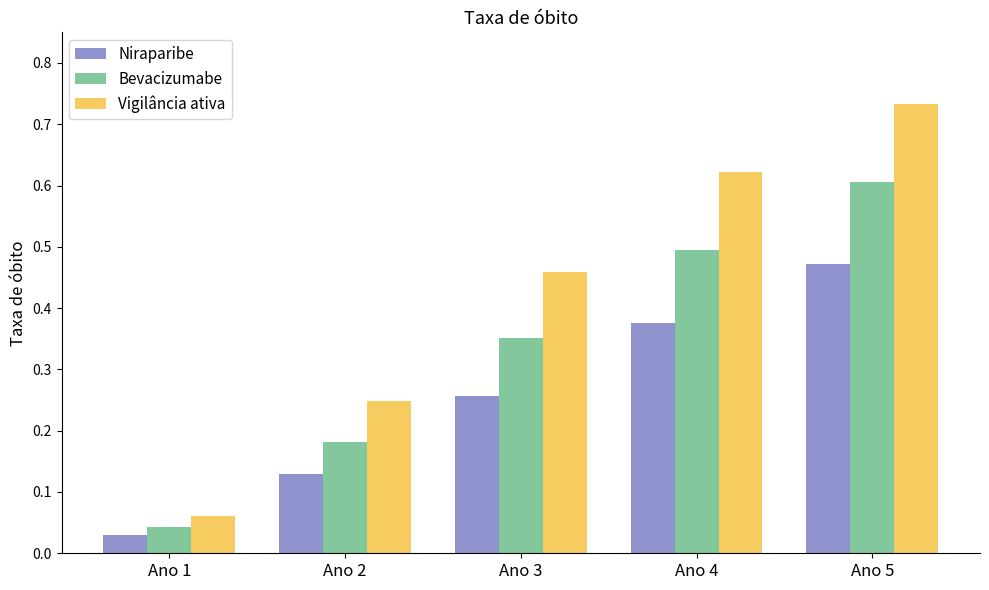

List the labels in order of Niraparibe value, smallest first.

Ano 1, Ano 2, Ano 3, Ano 4, Ano 5